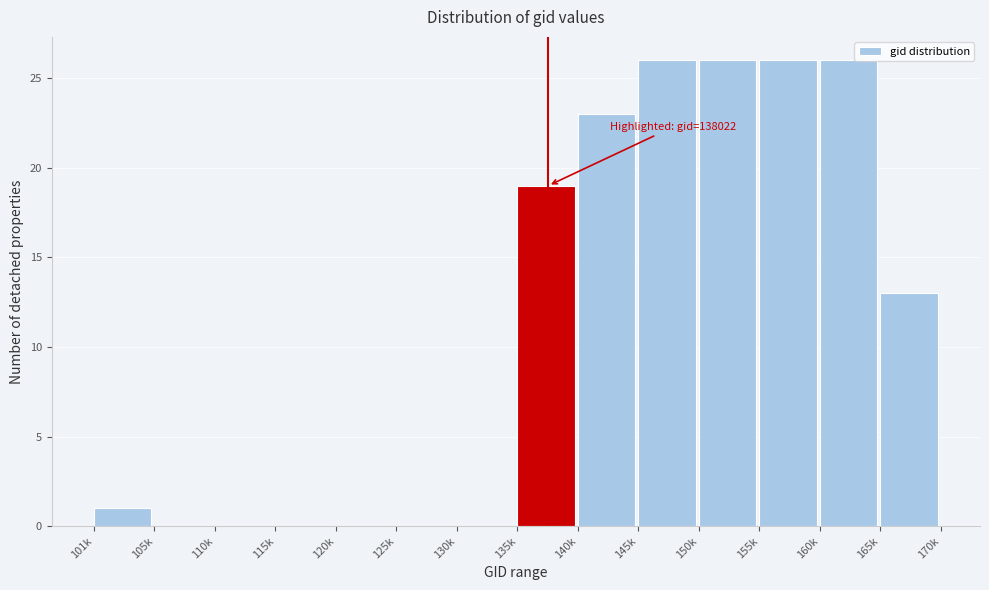

Reading left to right, list all the values displayed in this chart.

101k=1	105k=0	110k=0	115k=0	120k=0	125k=0	130k=0	135k=19	140k=23	145k=26	150k=26	155k=26	160k=26	165k=13